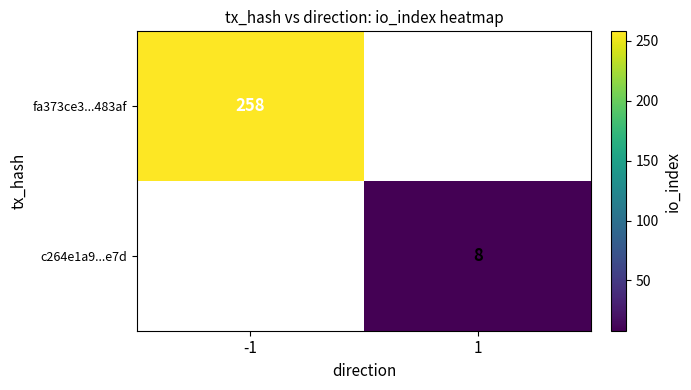

The fa373ce3...483af series shows 258 at -1. True or false?

True